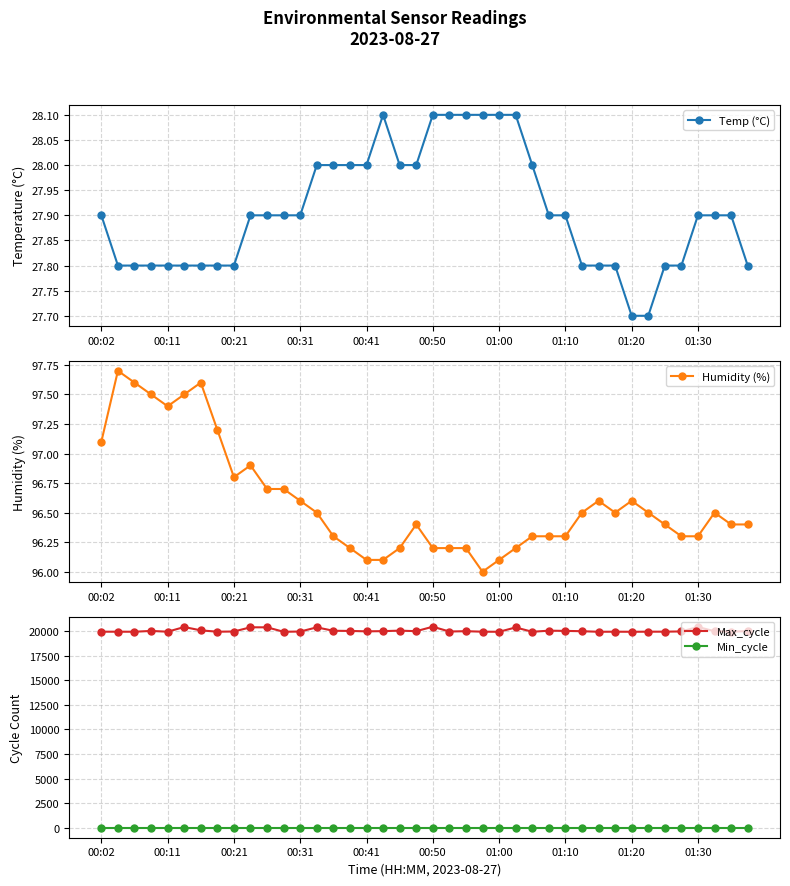

Reading left to right, transcribe all the data shown in this chart.

Temp (°C): 27.9	27.8	27.8	27.8	27.8	27.8	27.8	27.8	27.8	27.9	27.9	27.9	27.9	28.0	28.0	28.0	28.0	28.1	28.0	28.0	28.1	28.1	28.1	28.1	28.1	28.1	28.0	27.9	27.9	27.8	27.8	27.8	27.7	27.7	27.8	27.8	27.9	27.9	27.9	27.8
Humidity (%): 97.1	97.7	97.6	97.5	97.4	97.5	97.6	97.2	96.8	96.9	96.7	96.7	96.6	96.5	96.3	96.2	96.1	96.1	96.2	96.4	96.2	96.2	96.2	96.0	96.1	96.2	96.3	96.3	96.3	96.5	96.6	96.5	96.6	96.5	96.4	96.3	96.3	96.5	96.4	96.4
Max_cycle: 19916.0	19915.0	19911.0	19995.0	19915.0	20389.0	20052.0	19915.0	19935.0	20363.0	20359.0	19908.0	19933.0	20355.0	20010.0	19994.0	19953.0	19972.0	20024.0	19969.0	20420.0	19934.0	19968.0	19916.0	19908.0	20347.0	19908.0	20020.0	19998.0	19966.0	19908.0	19915.0	19908.0	19916.0	19918.0	19943.0	20397.0	19960.0	19924.0	19973.0
Min_cycle: 28.0	28.0	28.0	28.0	28.0	28.0	28.0	28.0	28.0	28.0	28.0	28.0	28.0	28.0	28.0	28.0	28.0	28.0	28.0	28.0	28.0	28.0	28.0	28.0	28.0	28.0	28.0	28.0	28.0	28.0	28.0	28.0	28.0	28.0	28.0	28.0	28.0	28.0	28.0	28.0